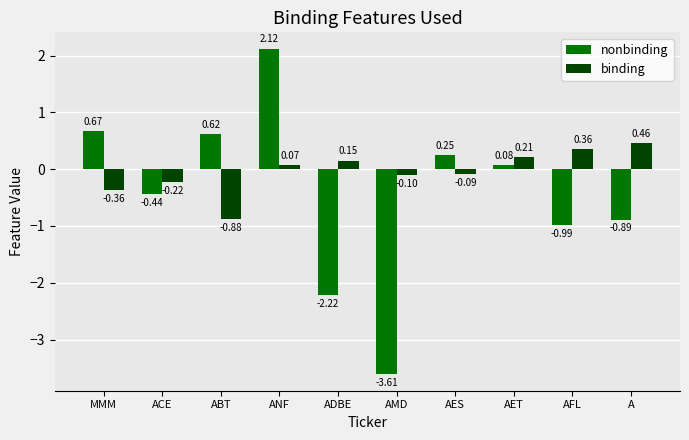

At which label does binding reach its minimum?

ABT